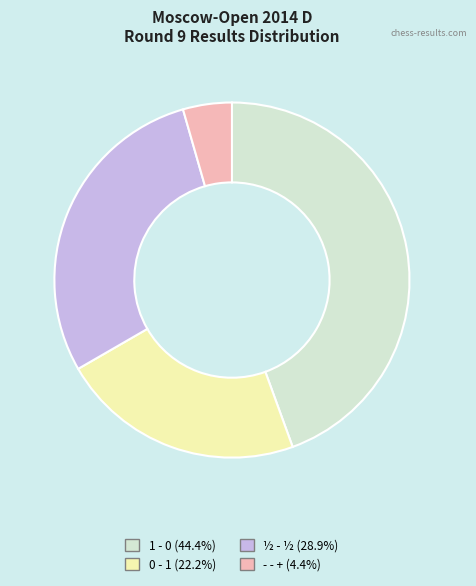

Is there any slice that represents more than half of the pie?

No